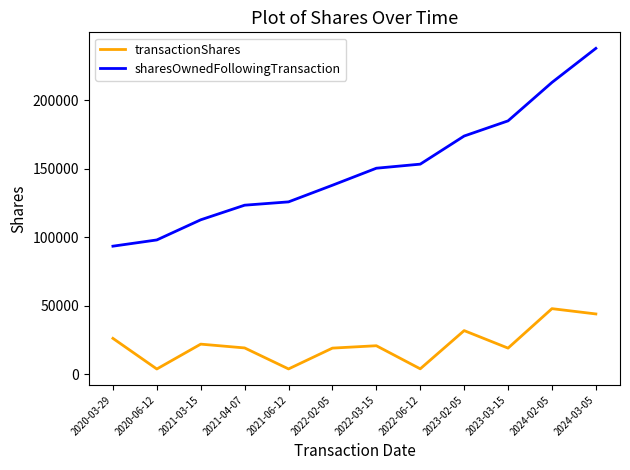

True or false: sharesOwnedFollowingTransaction and transactionShares intersect in this chart.

False